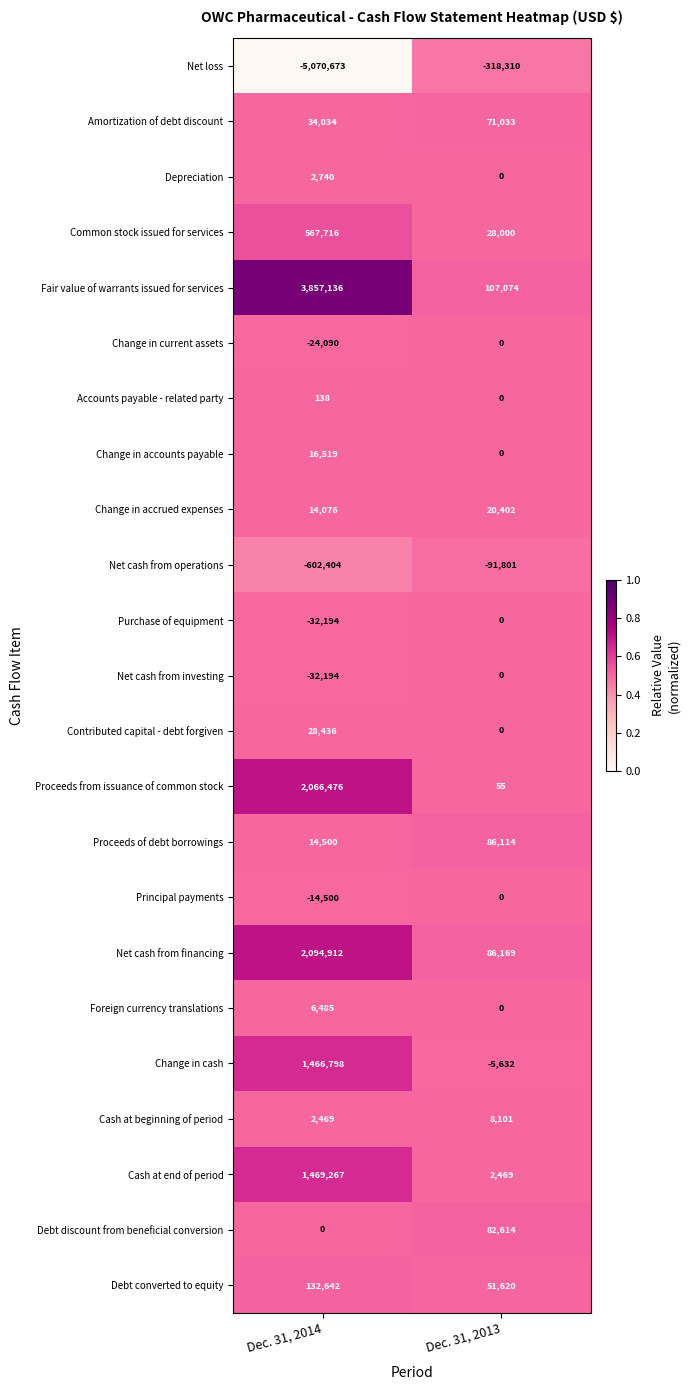

Rank the categories by Purchase of equipment value from lowest to highest.

Dec. 31, 2014, Dec. 31, 2013